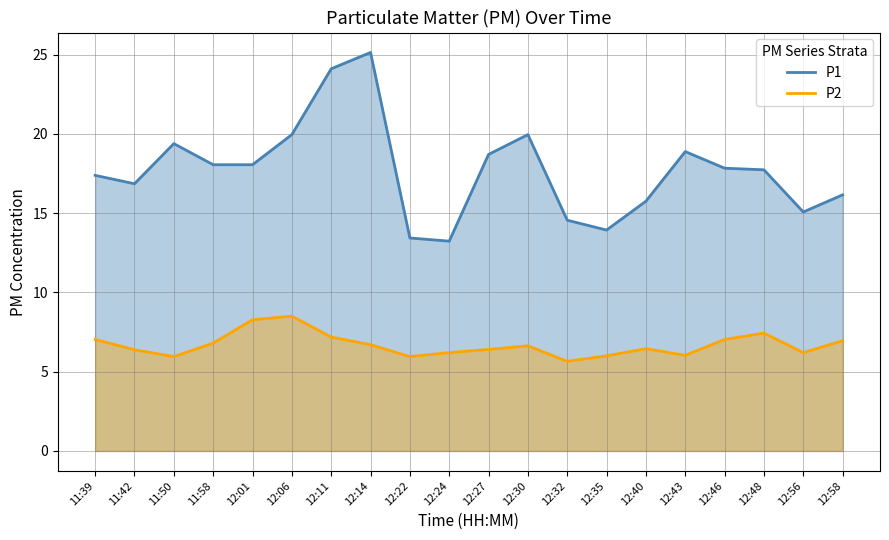

Is the value of P1 at 12:58 greater than the value of P2 at 12:43?

Yes